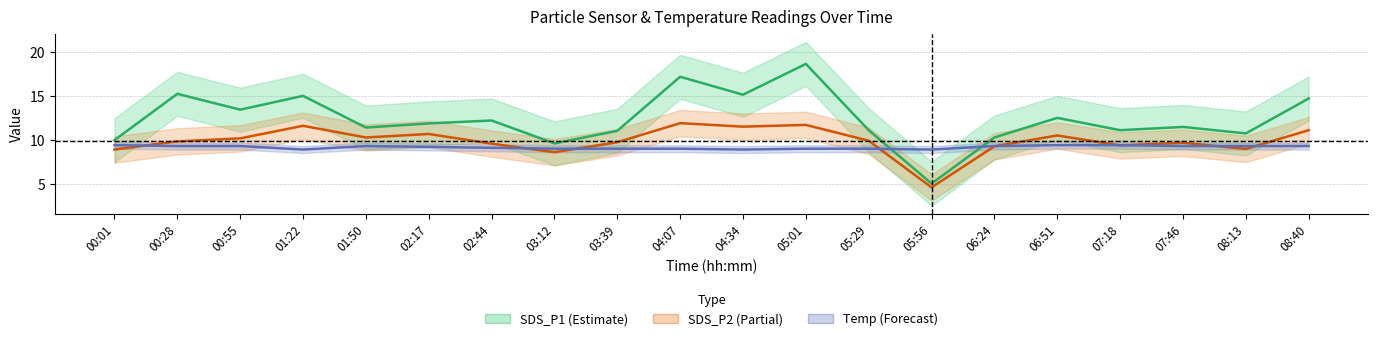

At which category is the sum across all series the highest?

05:01